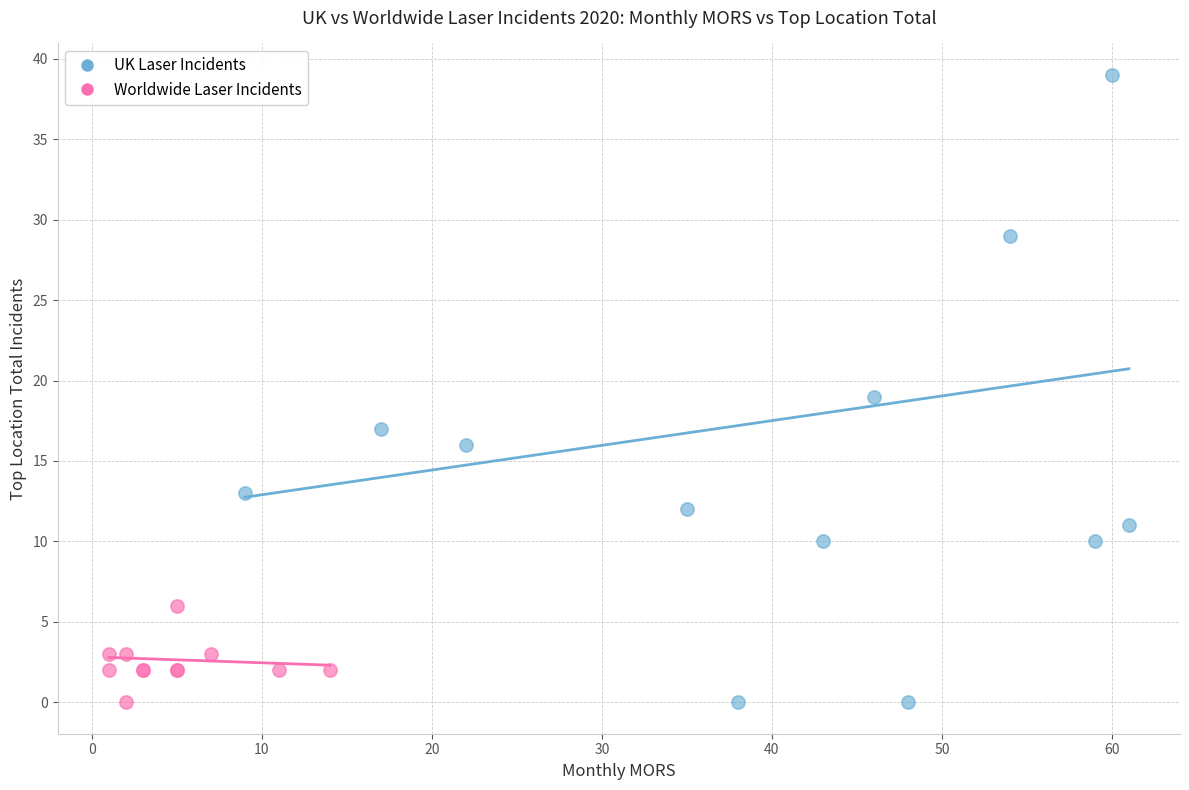

What are all the series names shown in the legend?

UK Laser Incidents, Worldwide Laser Incidents